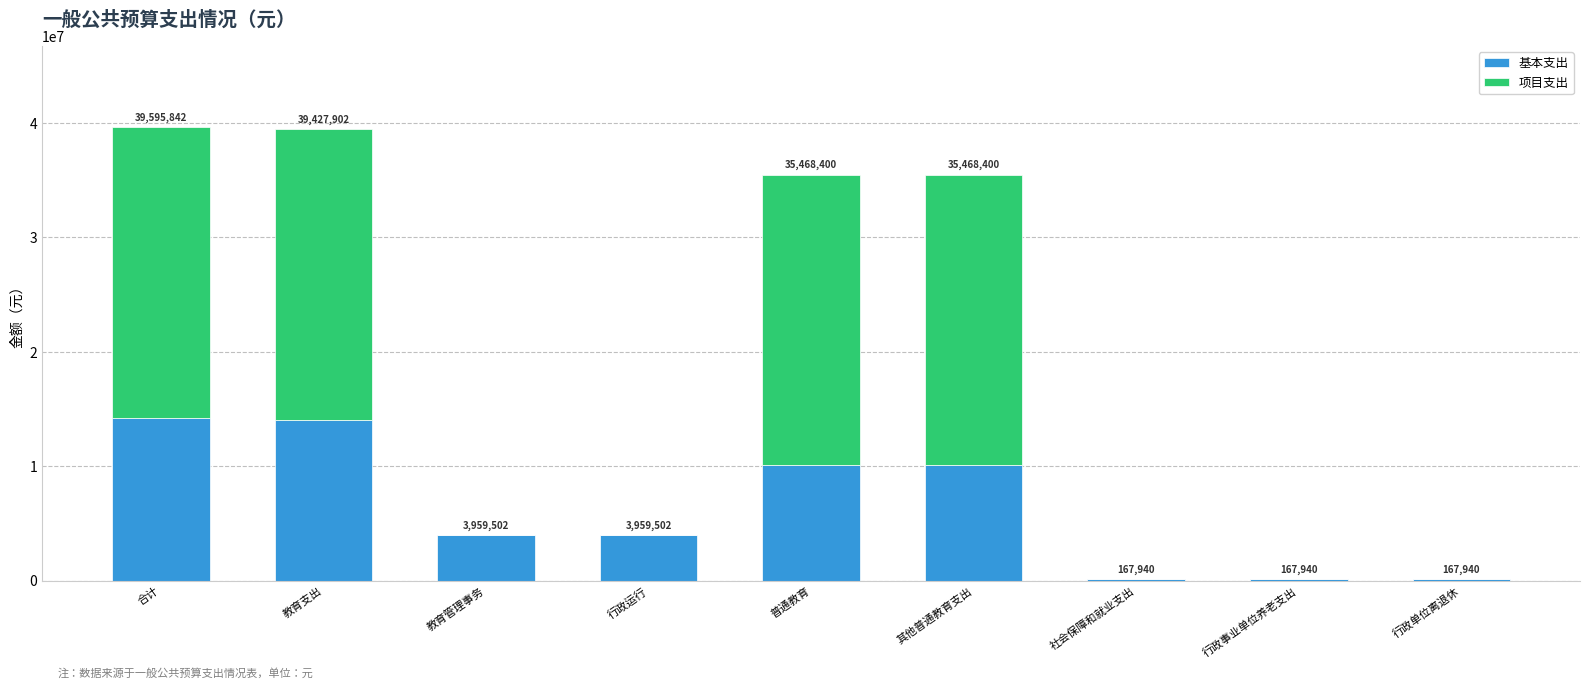

Is it true that 基本支出 equals 167940 at 行政单位离退休?

True